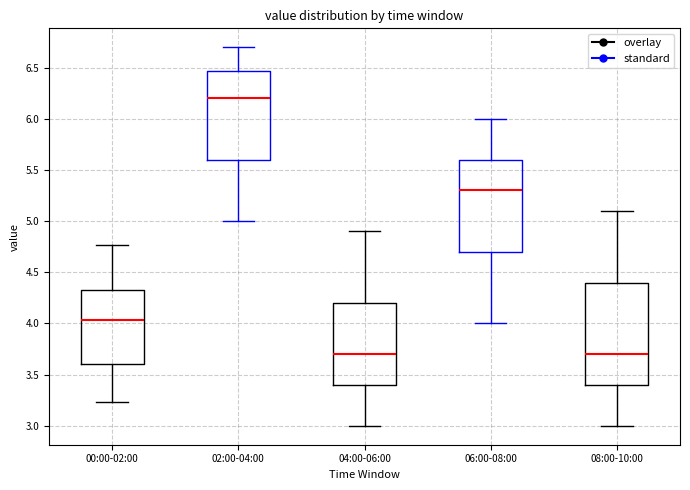

Reading left to right, read every box against the y-axis: the position of its median line, the range the box covers, and the ends of its whiskers. The values are not printed on the chart, so give them approximately, as read against the axis.

00:00-02:00: median 4.05, box 3.60 to 4.35, whiskers 3.25 to 4.75
02:00-04:00: median 6.20, box 5.60 to 6.45, whiskers 5.00 to 6.70
04:00-06:00: median 3.70, box 3.40 to 4.20, whiskers 3.00 to 4.90
06:00-08:00: median 5.30, box 4.70 to 5.60, whiskers 4.00 to 6.00
08:00-10:00: median 3.70, box 3.40 to 4.40, whiskers 3.00 to 5.10